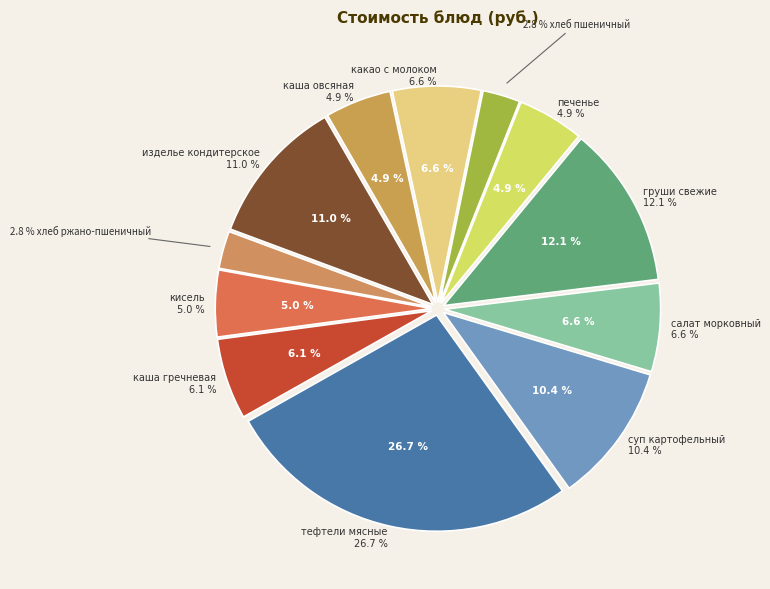

Does any single category account for the majority?

No